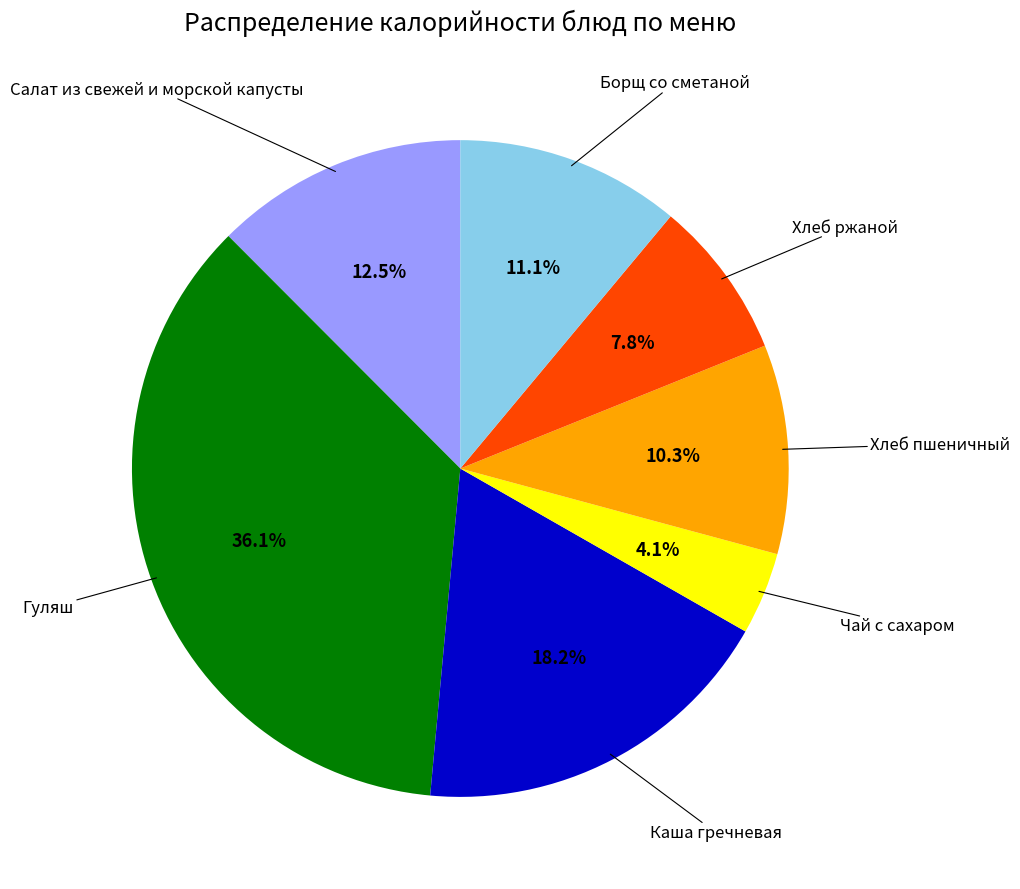

Does any single category account for the majority?

No